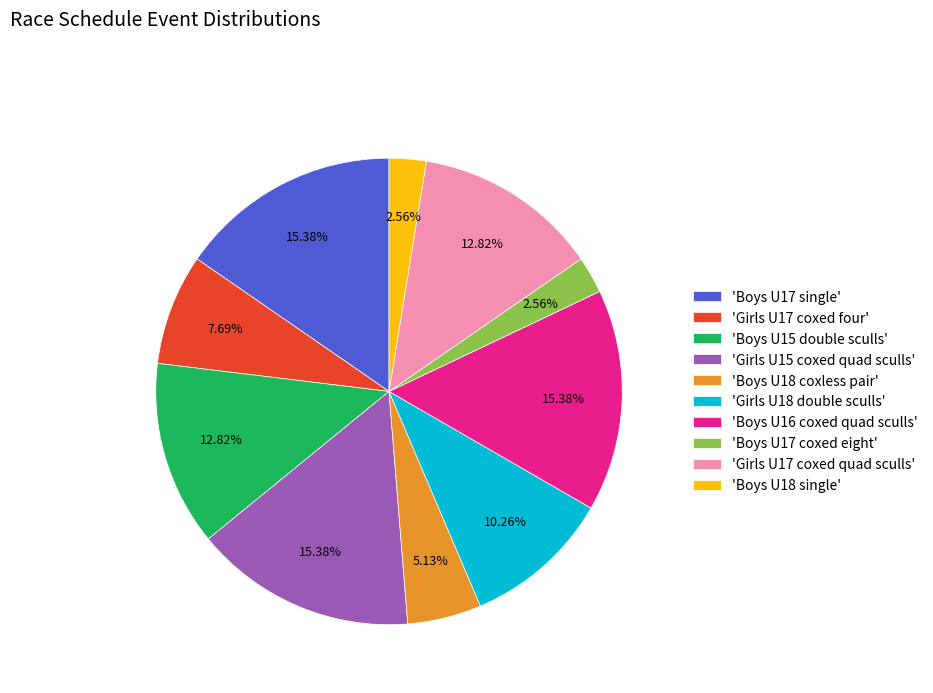

Does 'Girls U18 double sculls' account for over 50% of the chart?

No